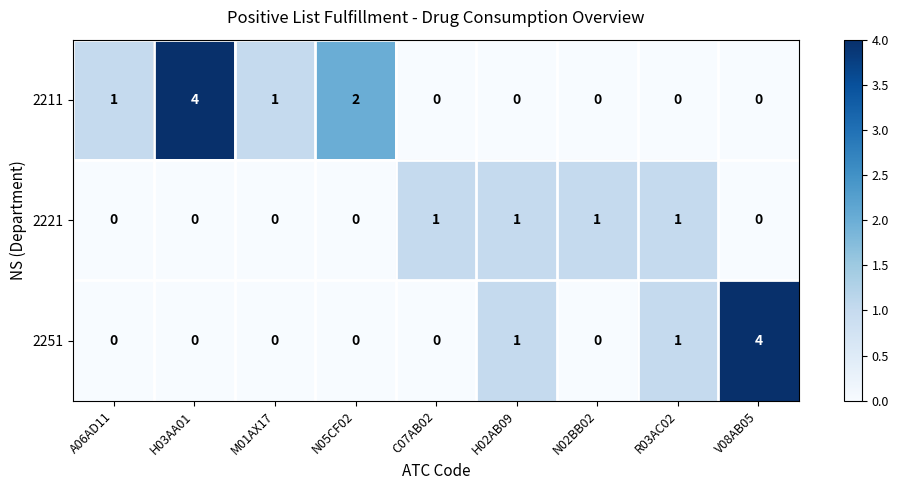

What is the sum of all 2251 values?

6